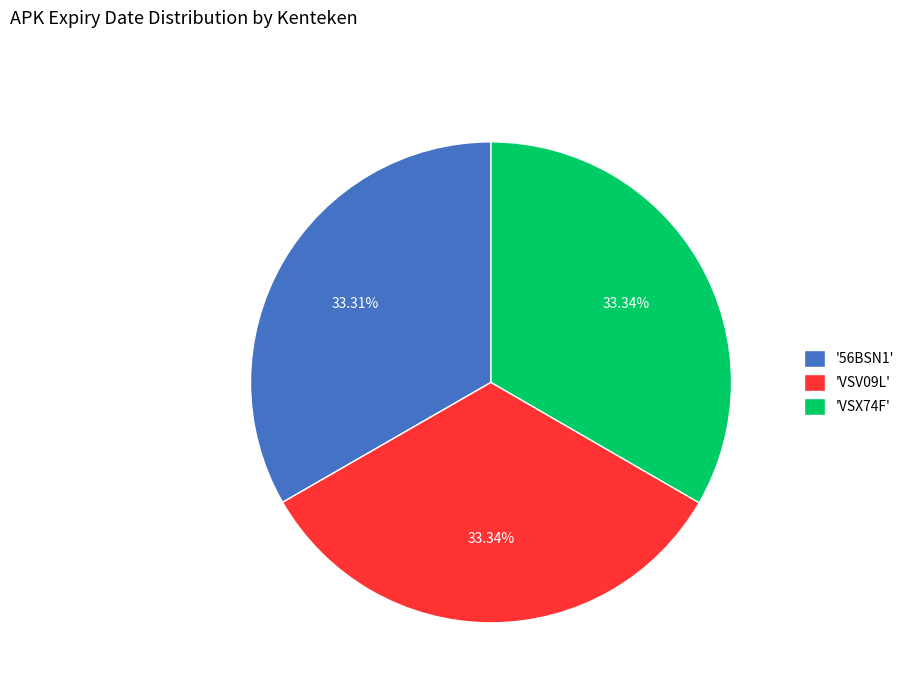

Do '56BSN1' and 'VSX74F' together represent more than half of the pie?

Yes